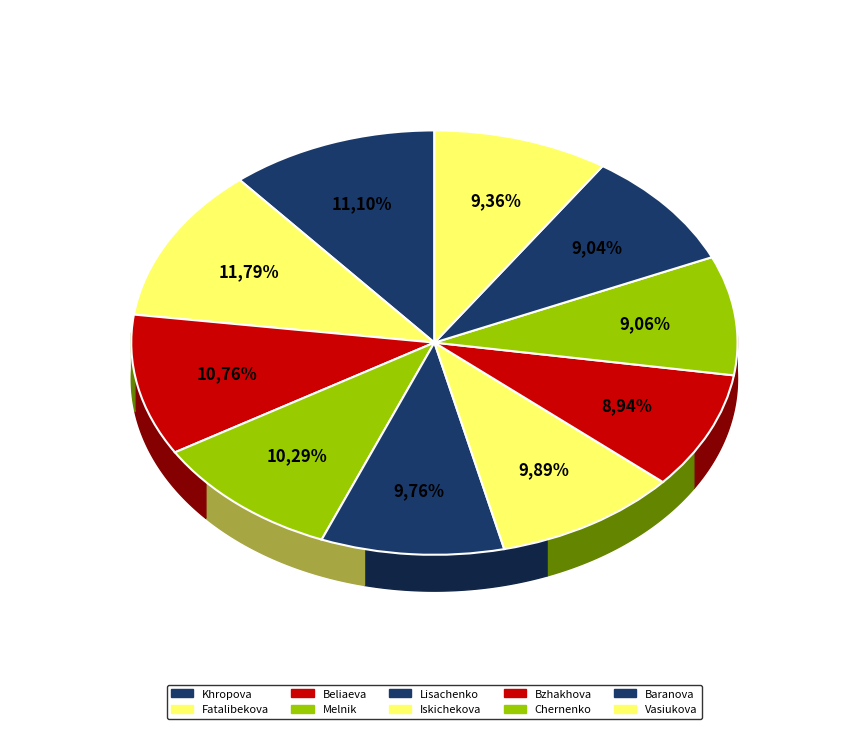

What is the largest slice in the pie chart?

Fatalibekova Elena